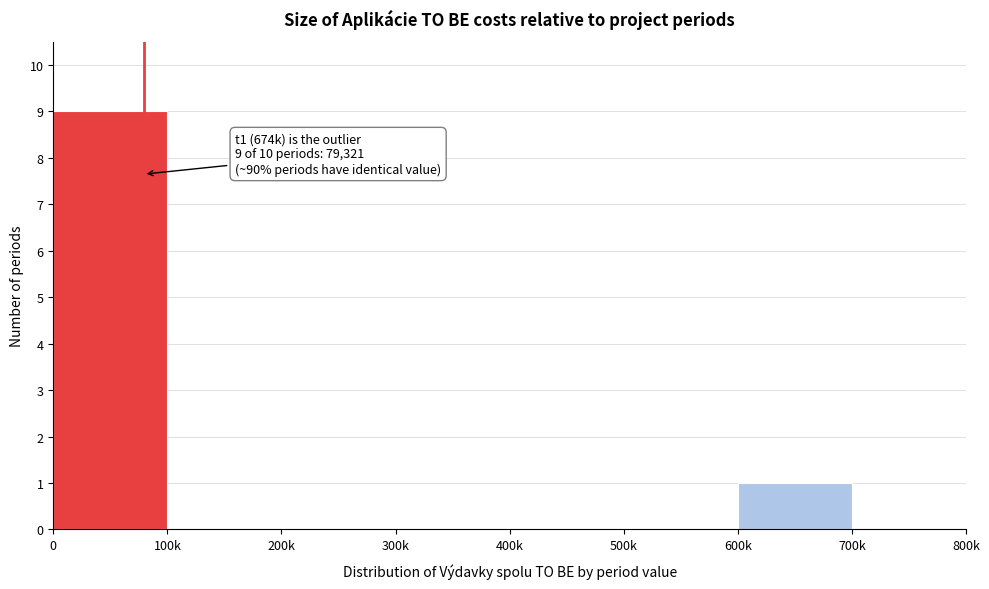

Reading left to right, list all the values displayed in this chart.

0=9	100k=0	200k=0	300k=0	400k=0	500k=0	600k=1	700k=0